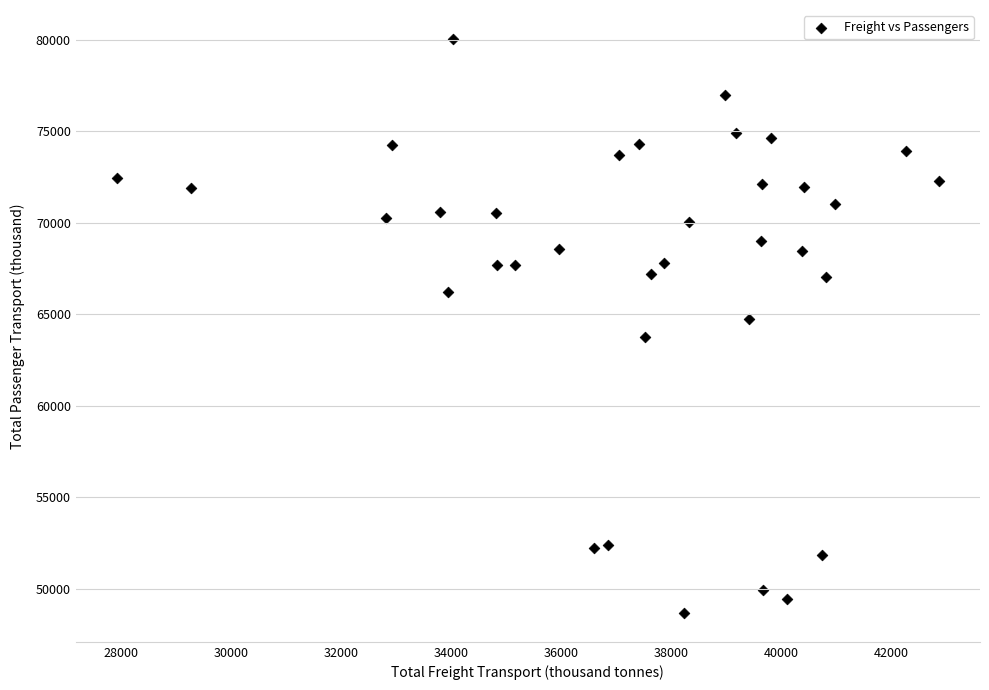

What is the range of Y values (max minus min)?

31388